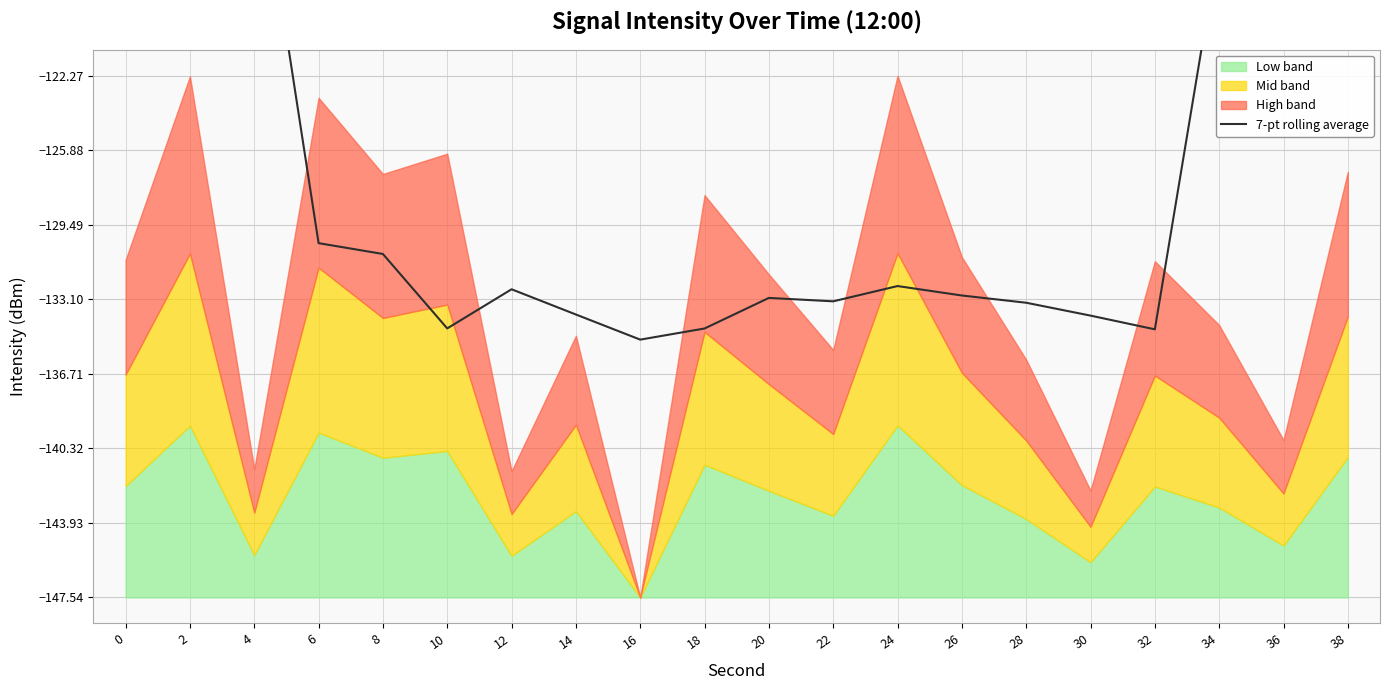

At which label is the value closest to -104?

4